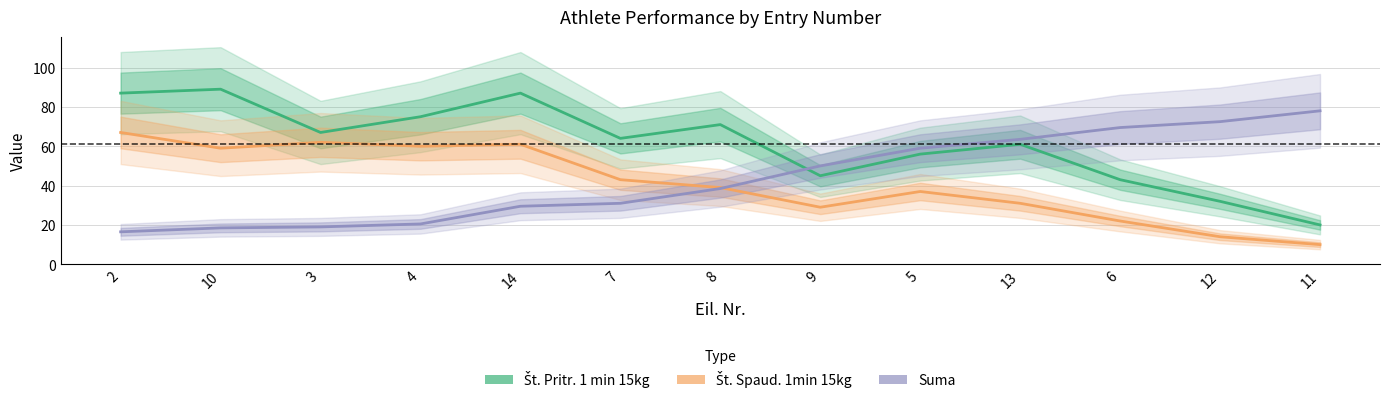

Which has a higher value, 9 or 12?

9